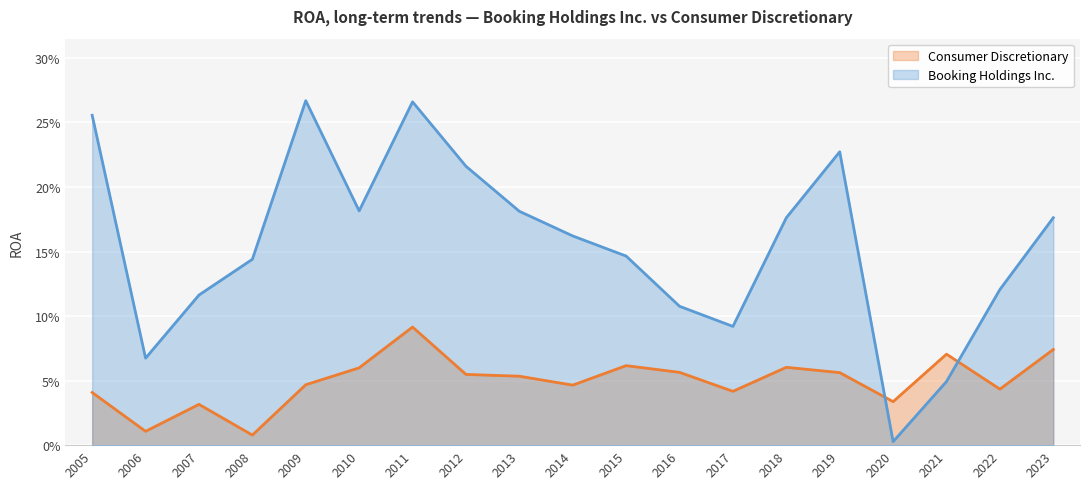

At how many categories does at least one series exceed 0?

19